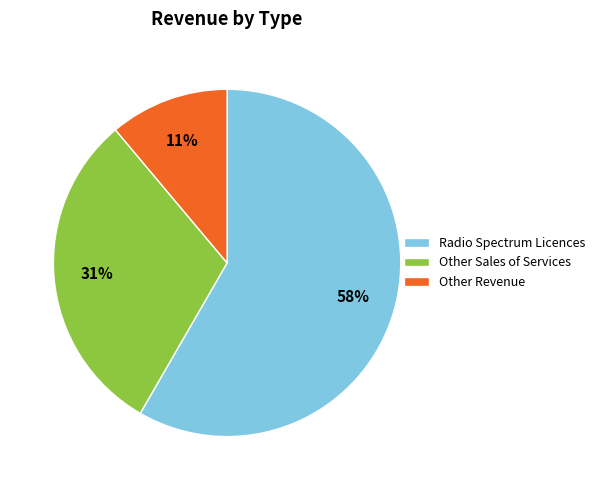

Between Radio Spectrum Licences and Other Sales of Services, which is larger?

Radio Spectrum Licences